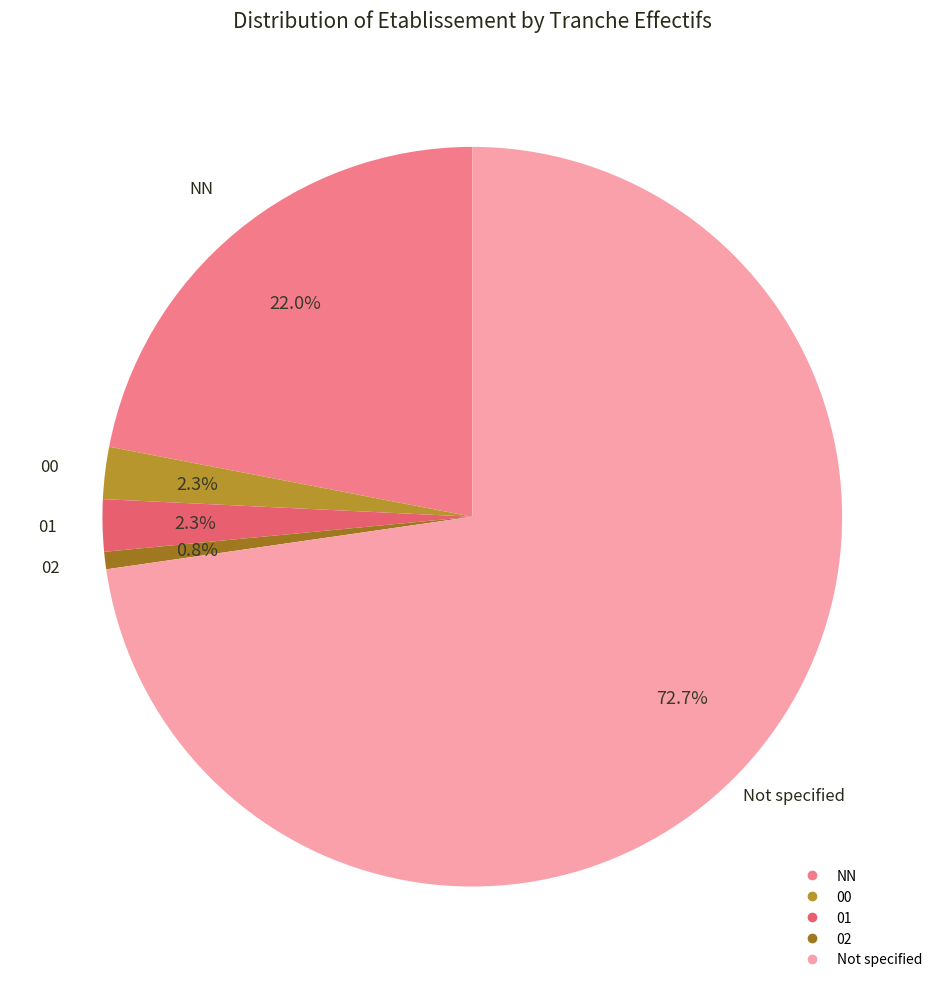

How many segments does this pie chart have?

5